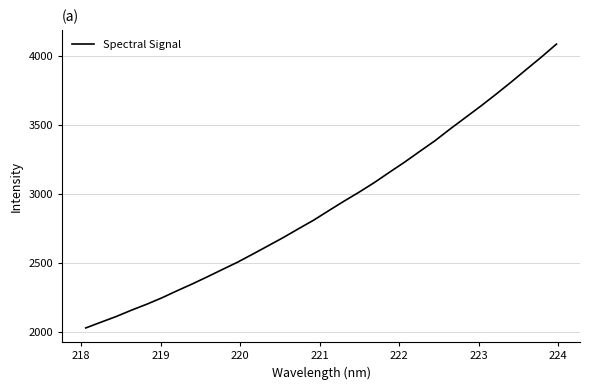

What is the minimum value shown in the chart?

2028.1